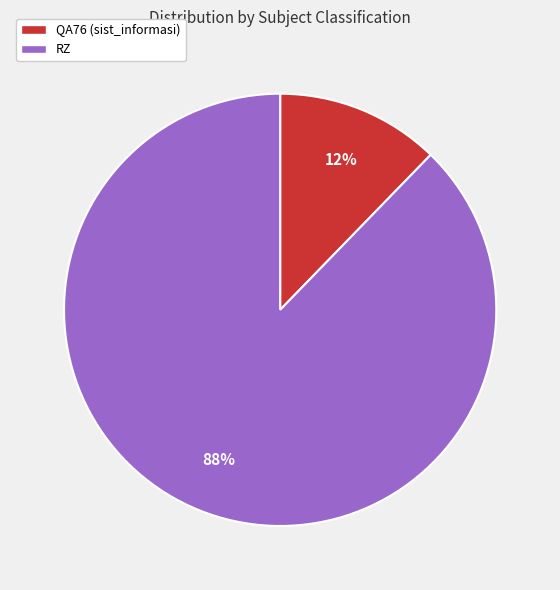

Which slice is the smallest?

QA76 (sist_informasi)